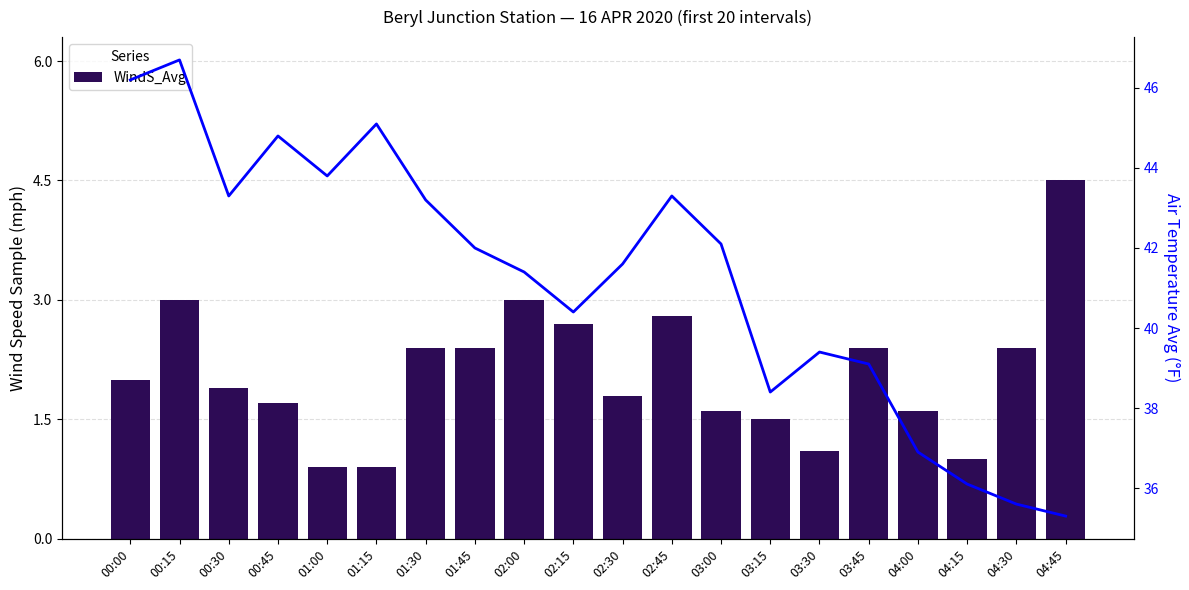

Is the value of AirT_Avg at 02:30 greater than the value of WindS_Avg at 02:00?

Yes